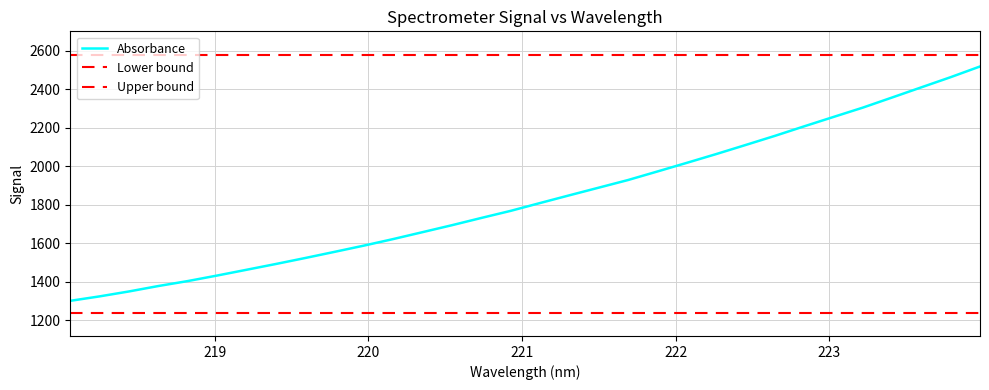

Which label corresponds to the largest value in the chart?

223.9802